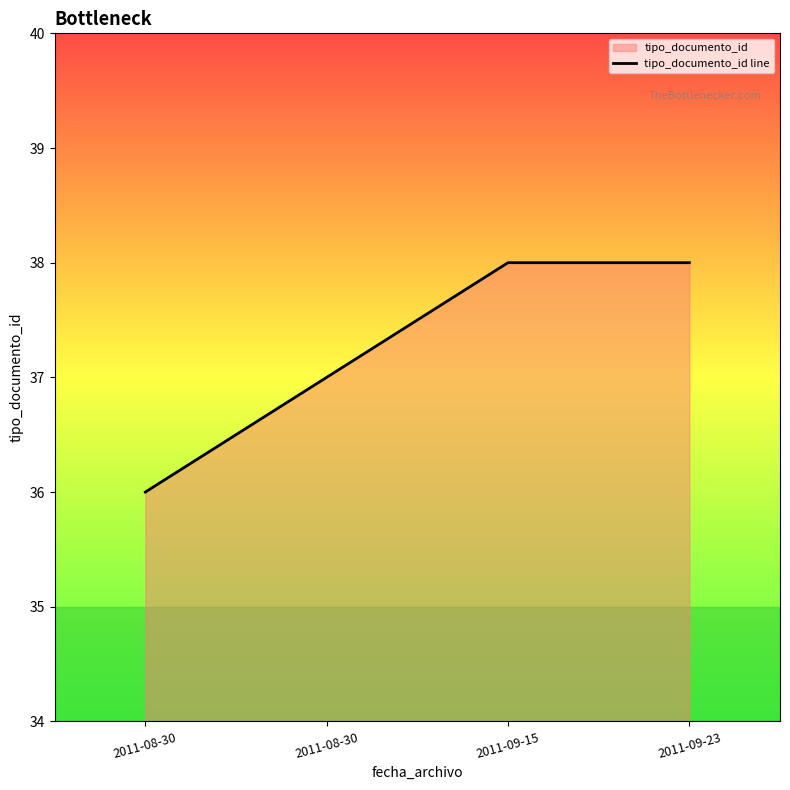

What is the label of the 3rd point from the left?

2011-09-15